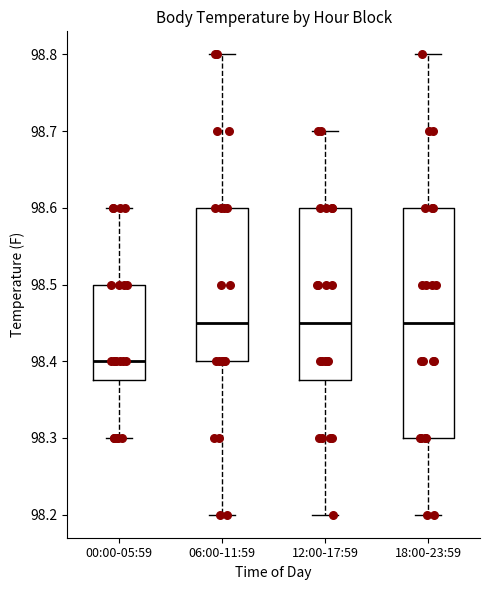

Reading left to right, transcribe this box plot: for each box, give where its median line is, the range the box spans, and where its two whiskers end, as read against the y-axis. The values are not printed on the chart, so give them approximately, as read against the axis.

00:00-05:59: median 98.40, box 98.38 to 98.50, whiskers 98.30 to 98.60
06:00-11:59: median 98.45, box 98.40 to 98.60, whiskers 98.20 to 98.80
12:00-17:59: median 98.45, box 98.38 to 98.60, whiskers 98.20 to 98.70
18:00-23:59: median 98.45, box 98.30 to 98.60, whiskers 98.20 to 98.80